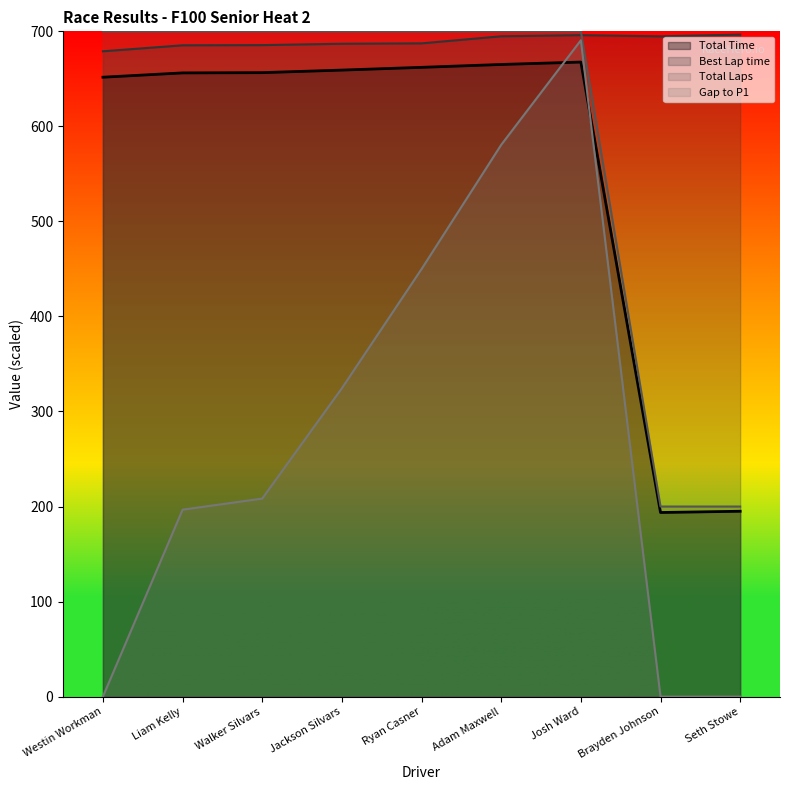

At which category is the sum across all series the highest?

Josh Ward